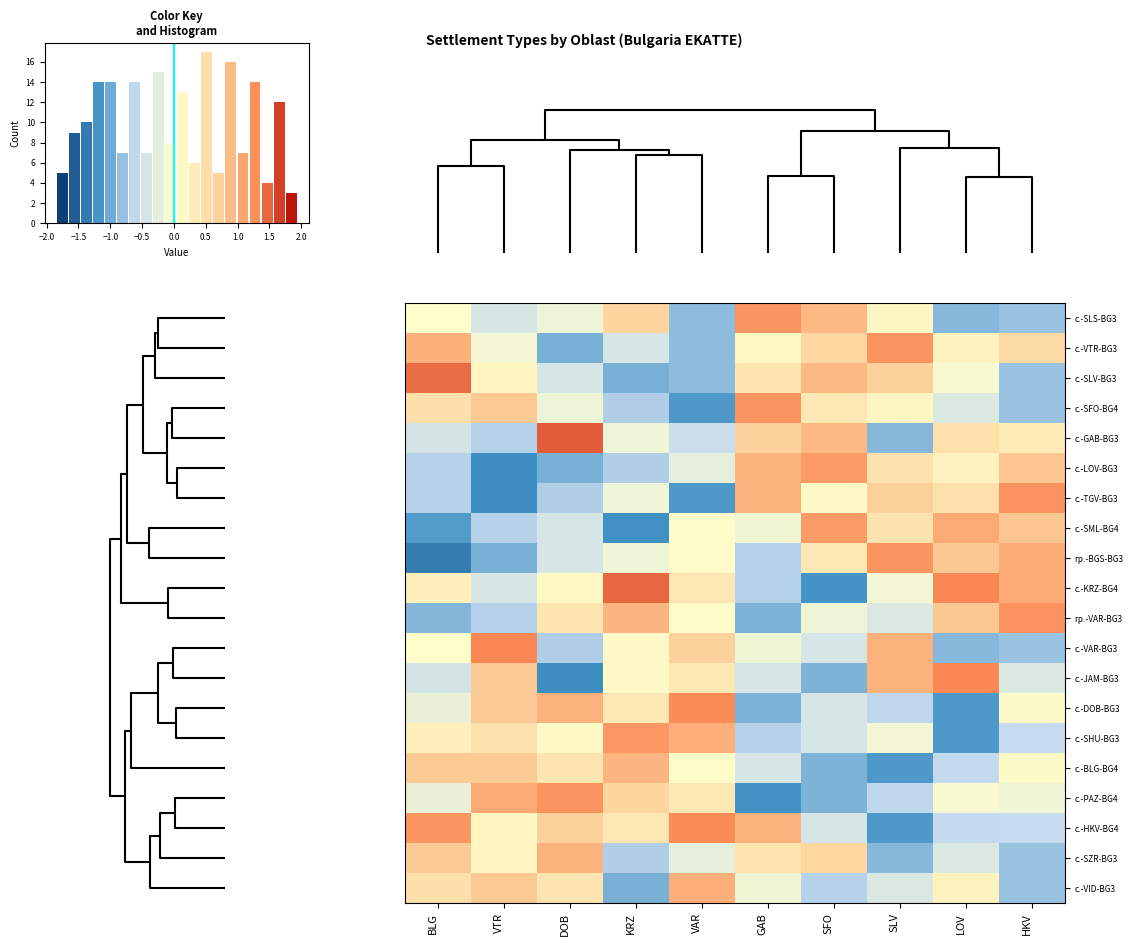

What is the sum of all с.-SHU-BG3 values?

-0.3